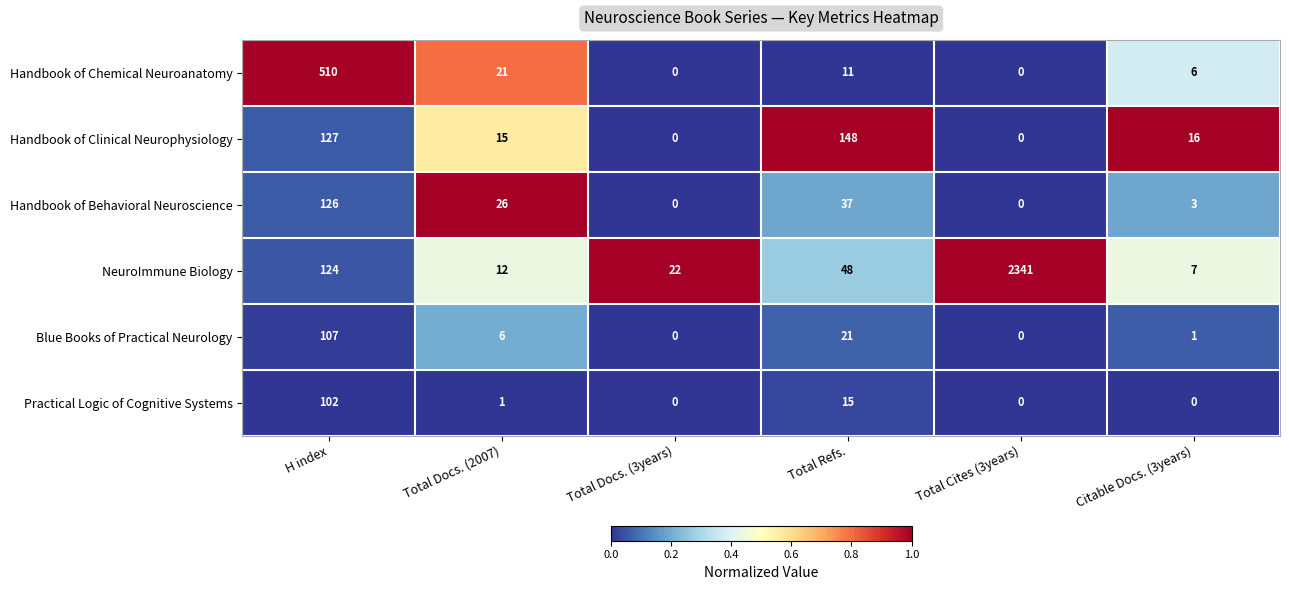

The Handbook of Behavioral Neuroscience series shows 26 at Total Docs. (2007). True or false?

True